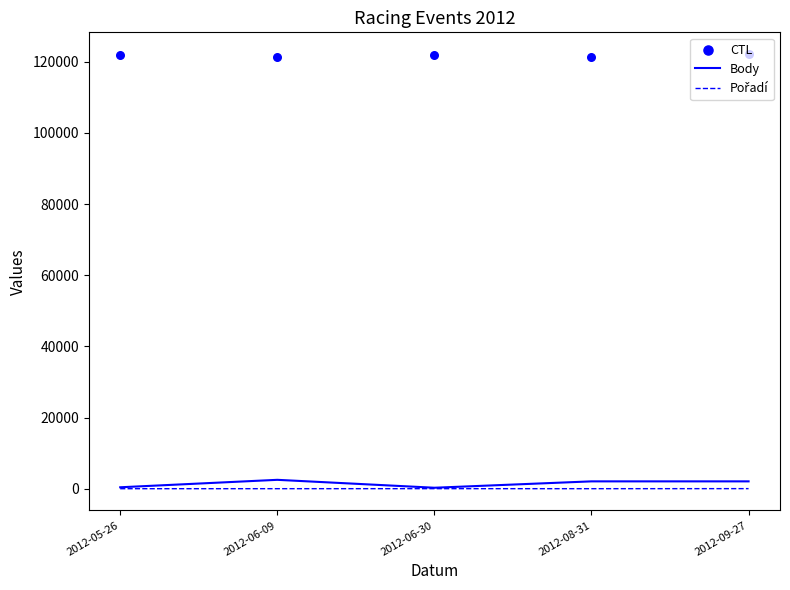

Which series has the widest spread of Y values?

Body